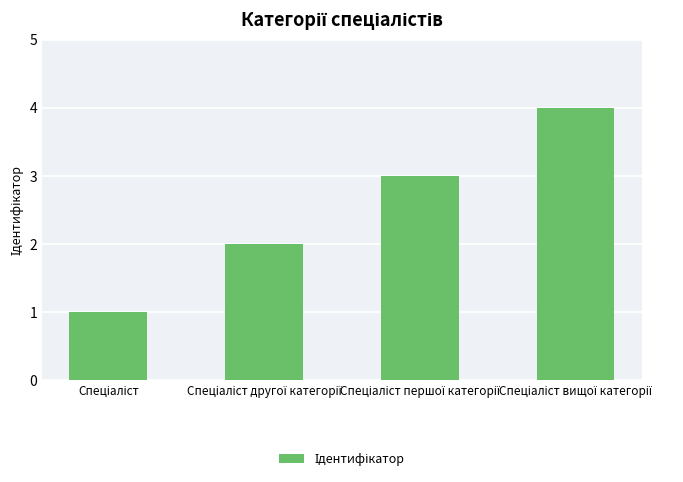

What is the greatest value displayed?

4